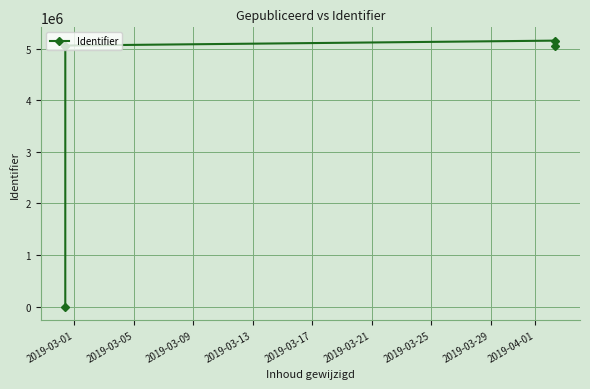

Which label corresponds to the smallest value in the chart?

2019-03-01